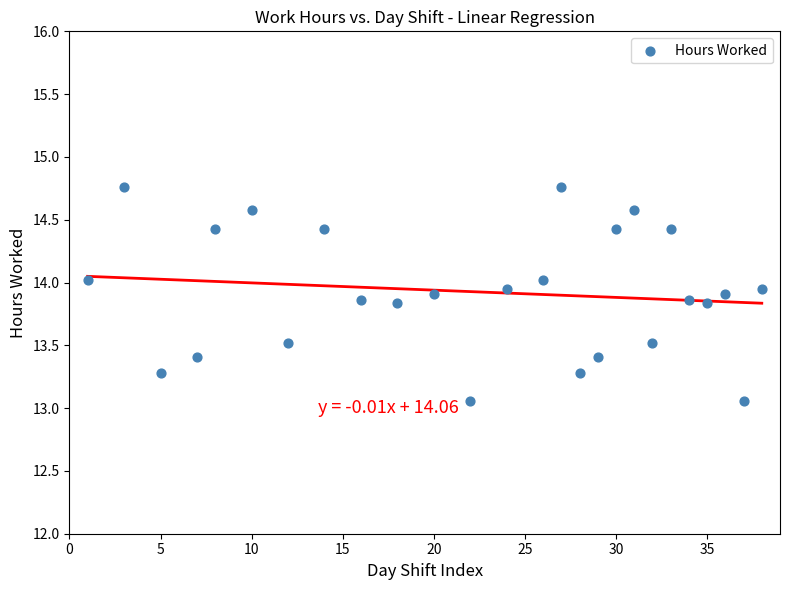

What is the range of X values (max minus min)?

37.0